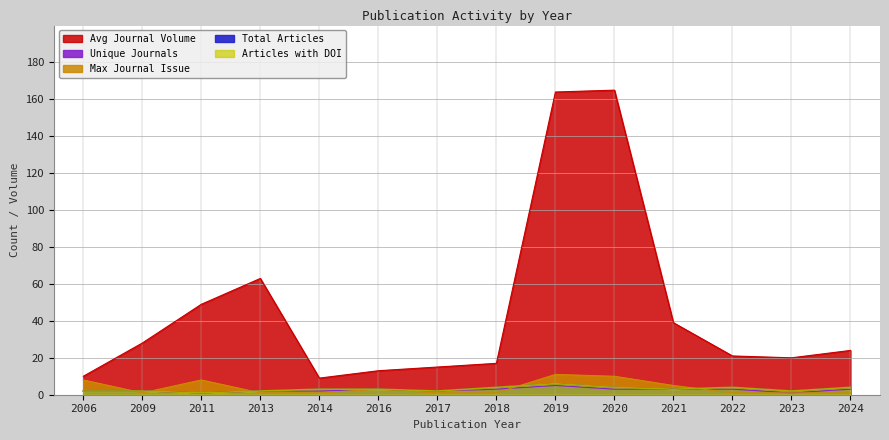

The value of Unique Journals at 2006 is 2. True or false?

True